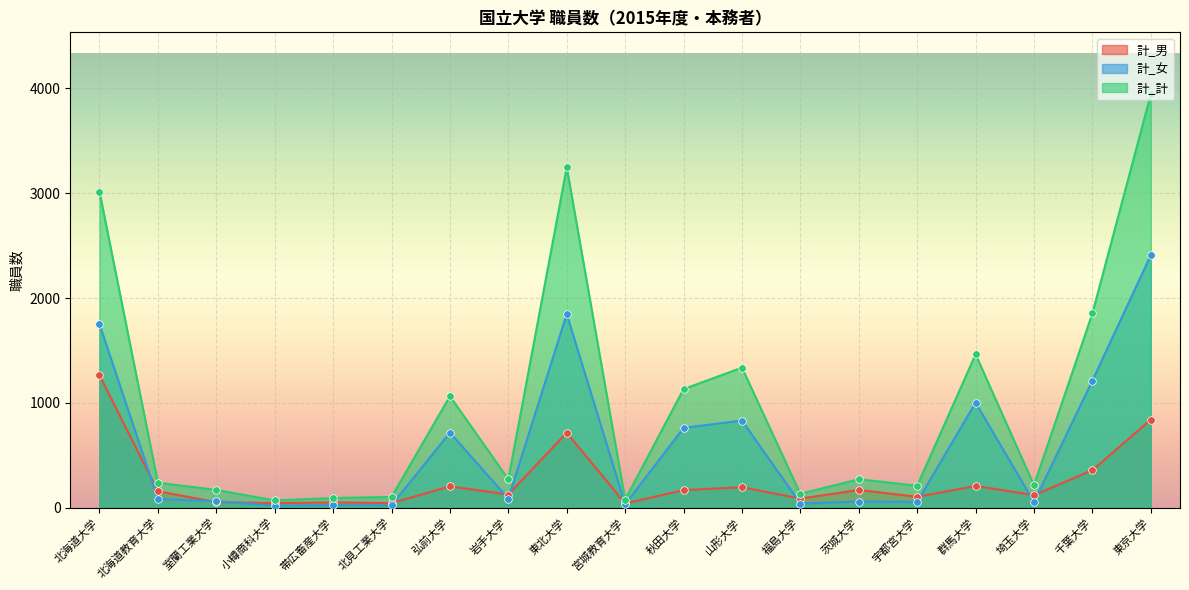

What are all the series names shown in the legend?

計_男, 計_女, 計_計